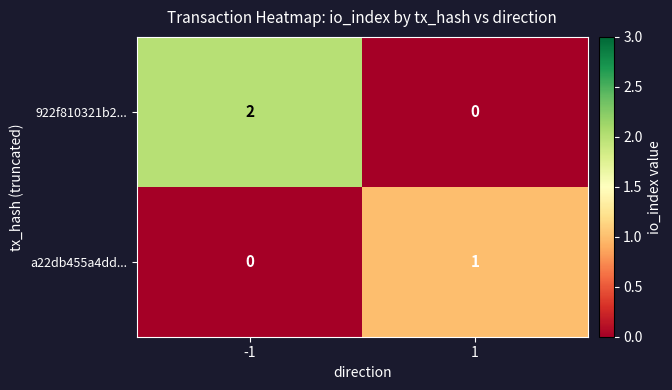

How many distinct data groups are displayed?

2